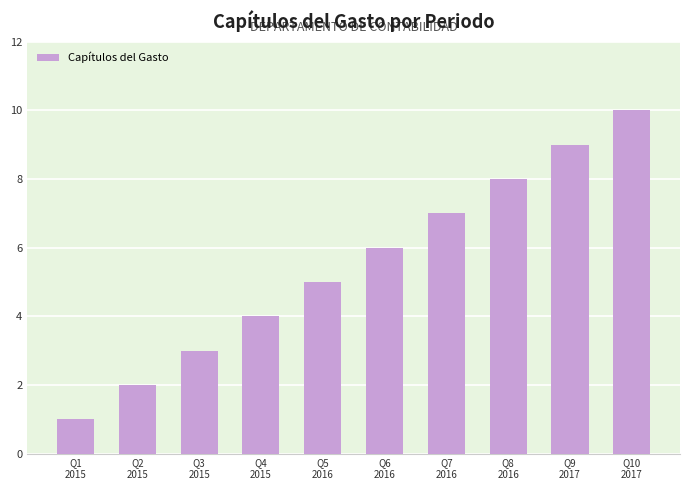

Count the values in the range 3 to 8.

6